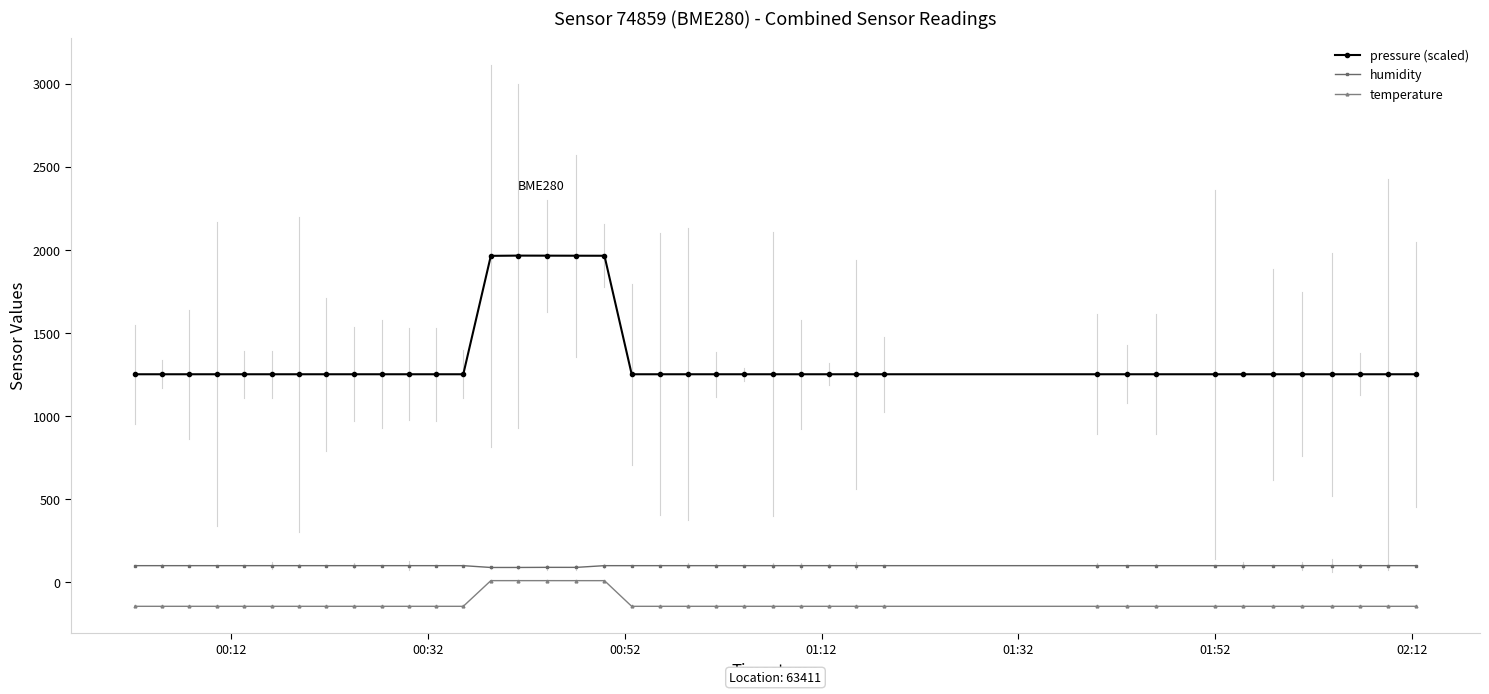

How many categories are shown in the chart?

39